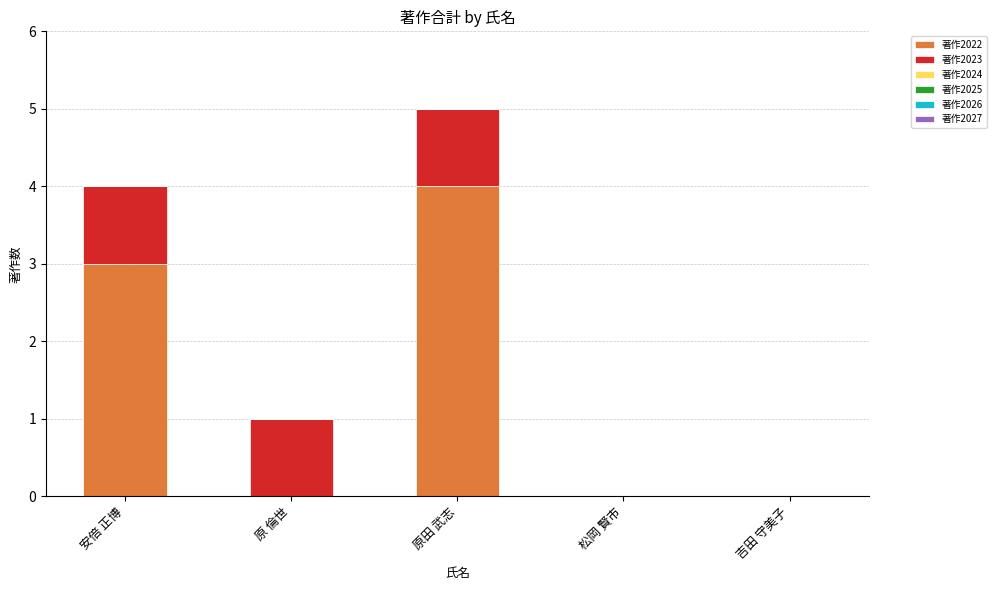

At which category is the sum across all series the highest?

原田 武志